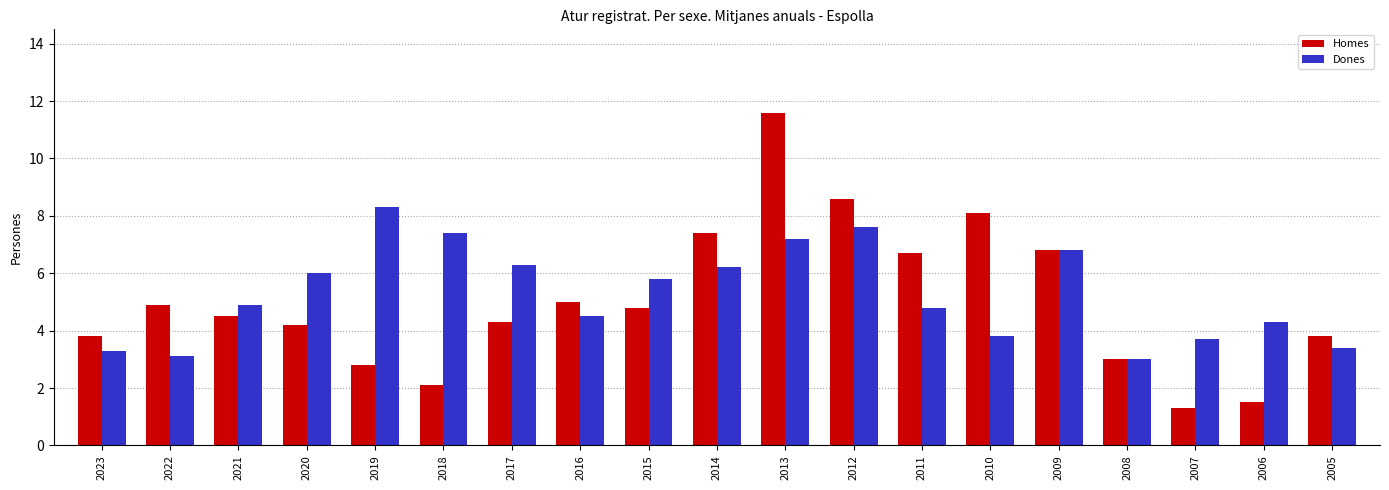

How many data points in Homes are above 4?

12